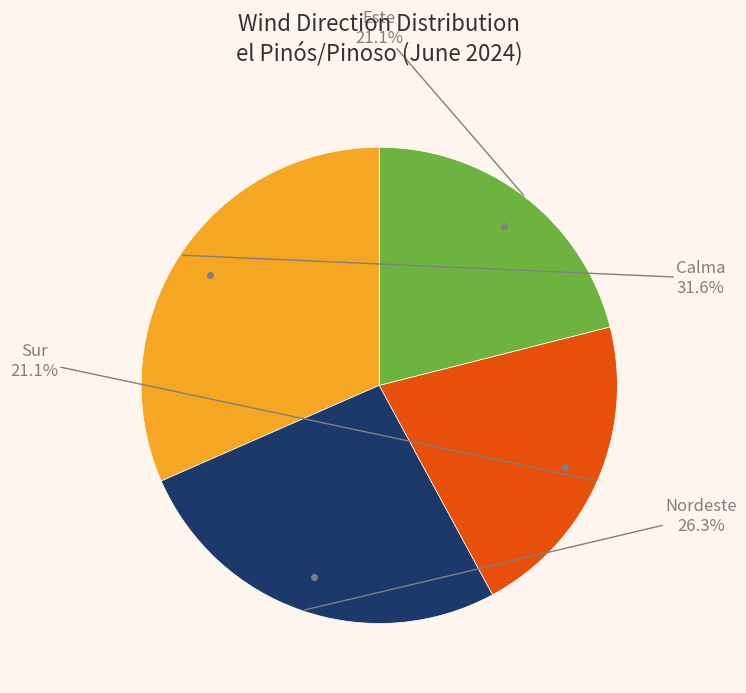

Which has a higher value, Este or Calma?

Calma